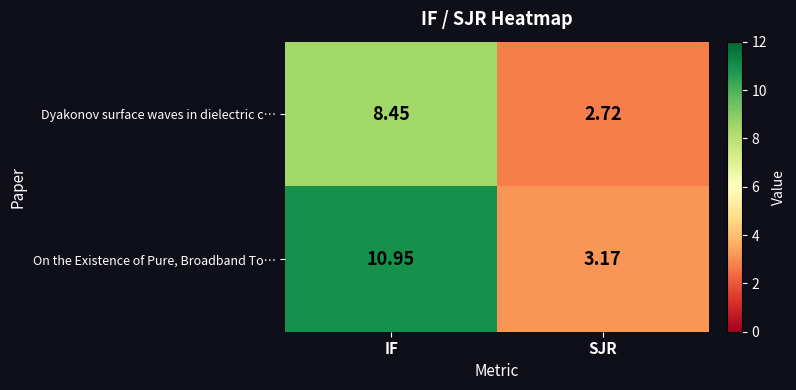

Count the number of categories in the chart.

2